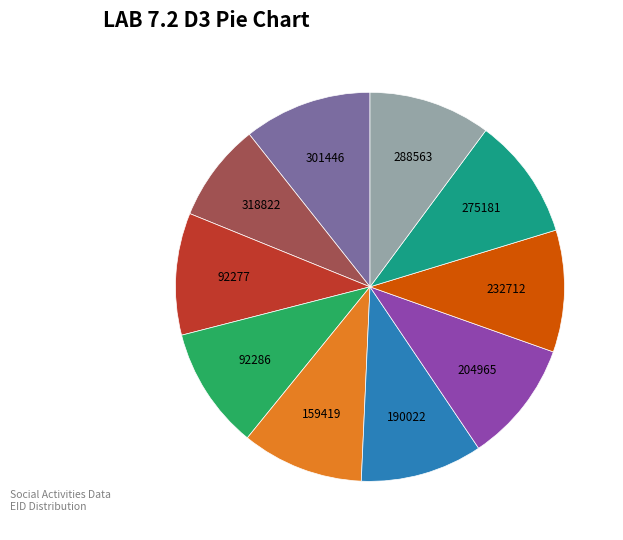

Is there any slice that represents more than half of the pie?

No